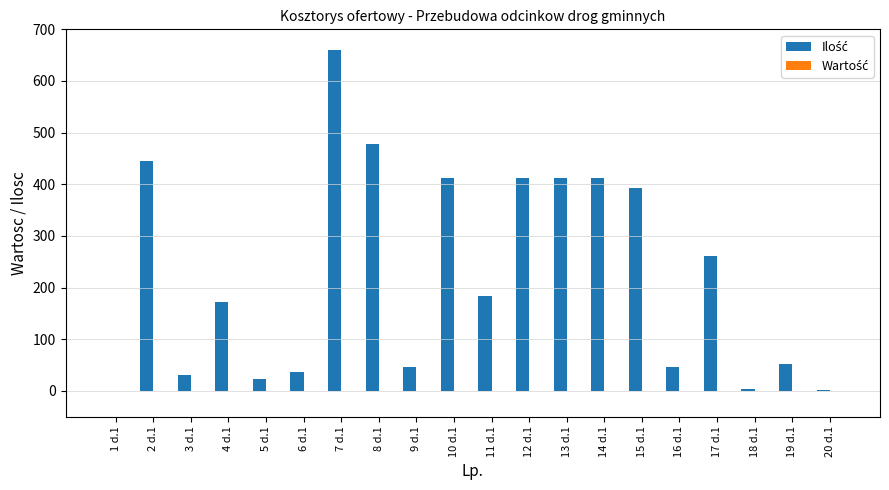

Does the chart contain stacked bars?

No